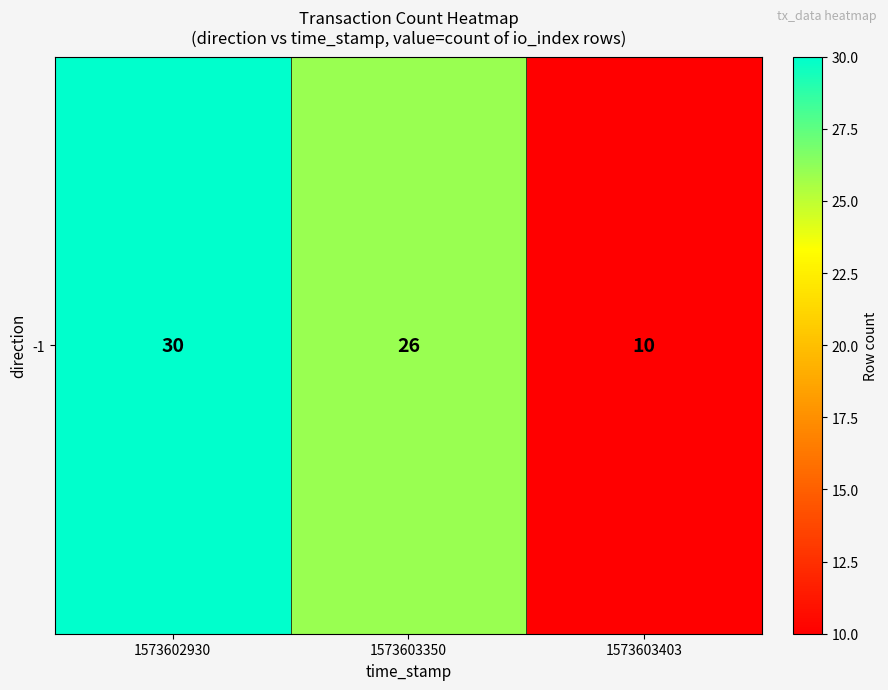

List the labels in order of value, smallest first.

1573603403, 1573603350, 1573602930